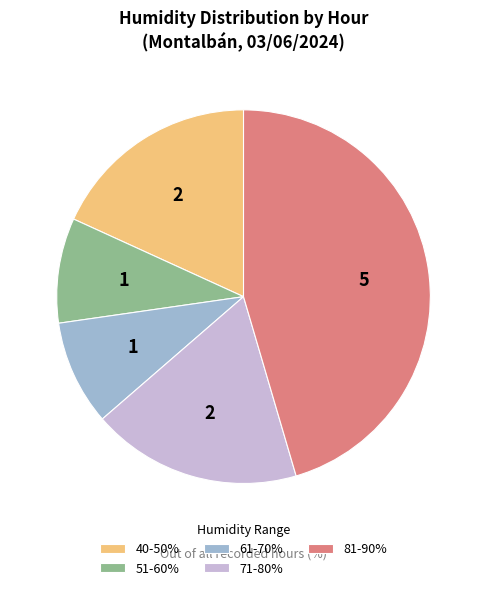

Which category has the biggest portion of the pie?

81-90%